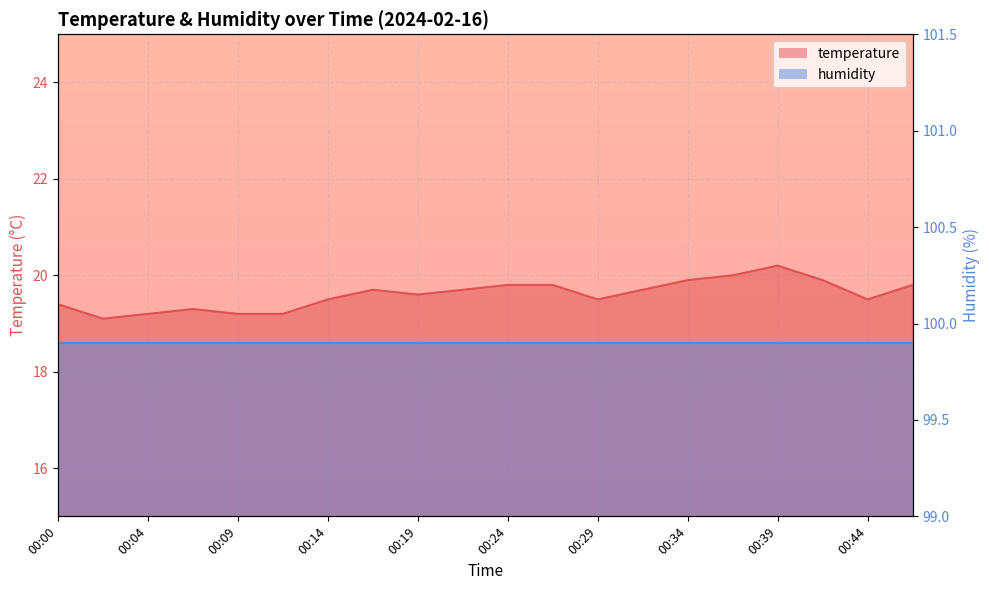

Is it true that the value at 00:00 is 25.7?

False